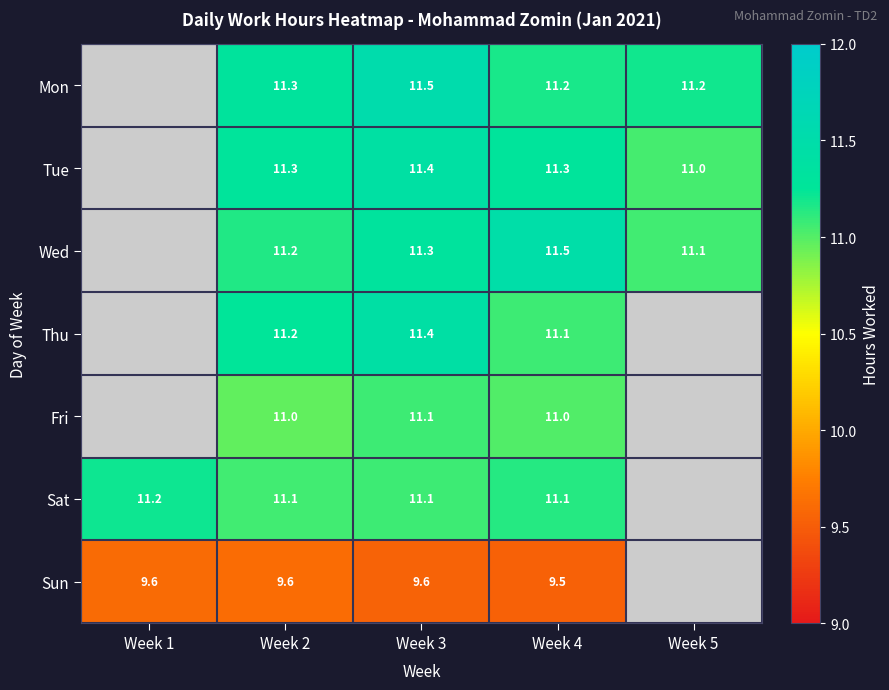

What is the sum of the Thu values at Week 3 and Week 2?

22.6